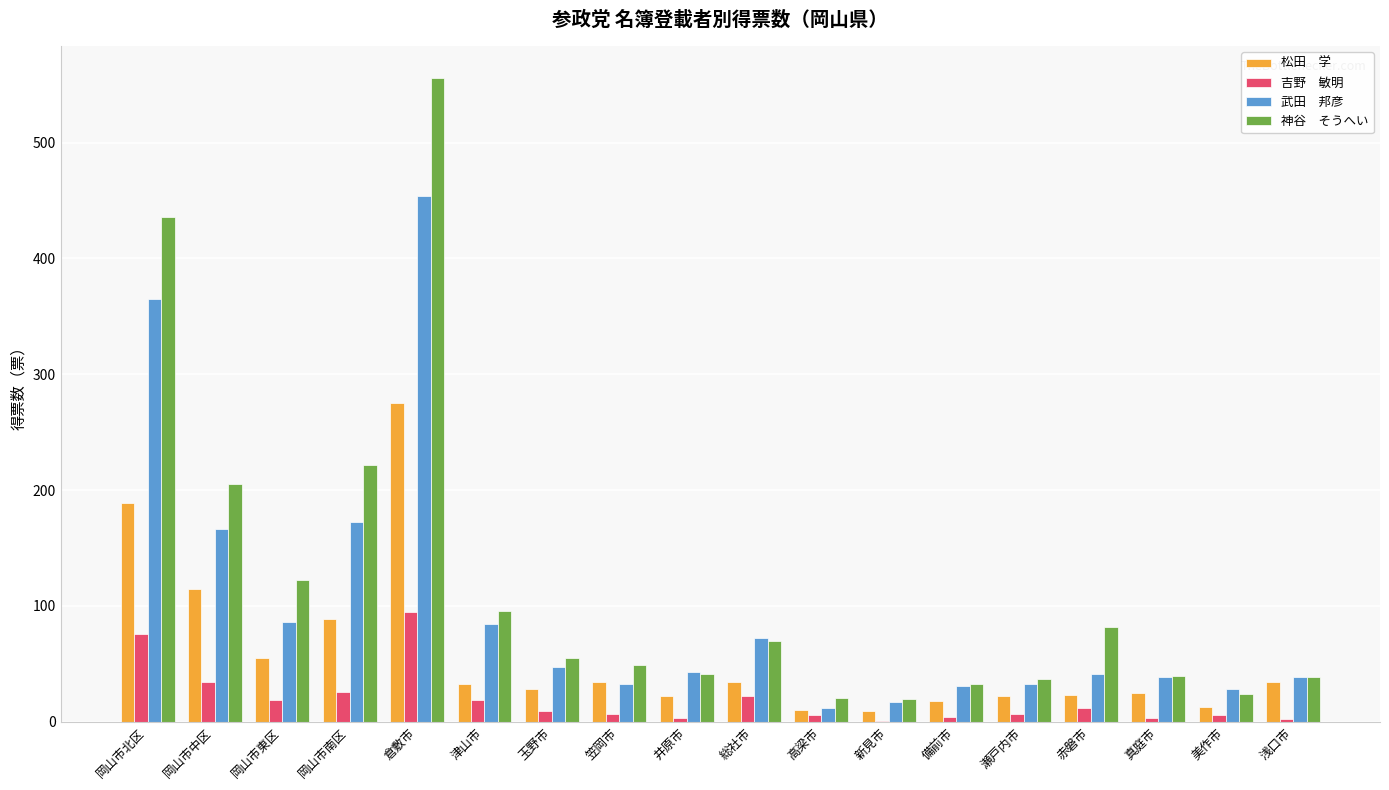

What is the greatest value displayed?

555.4